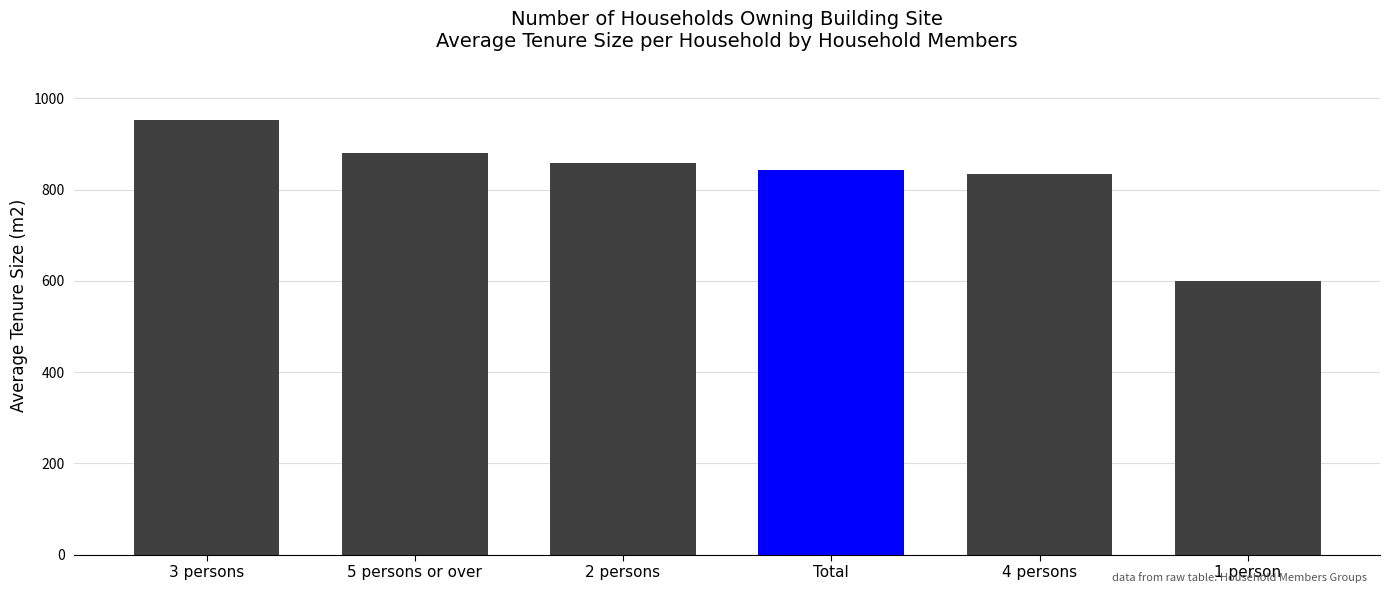

At which category does the chart reach its peak across all series?

3 persons